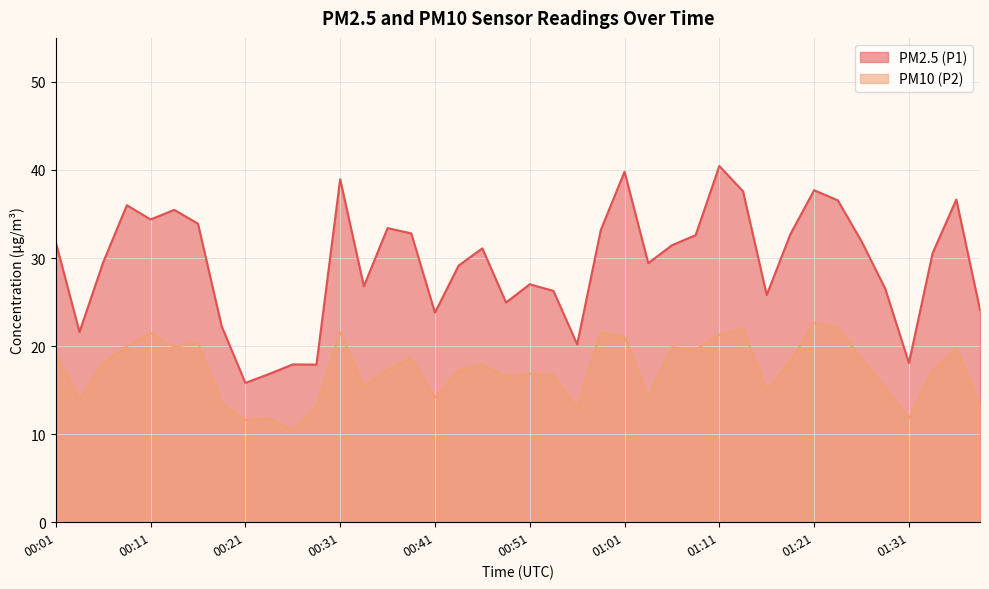

At which label is PM2.5 (P1) closest to 28?

00:51